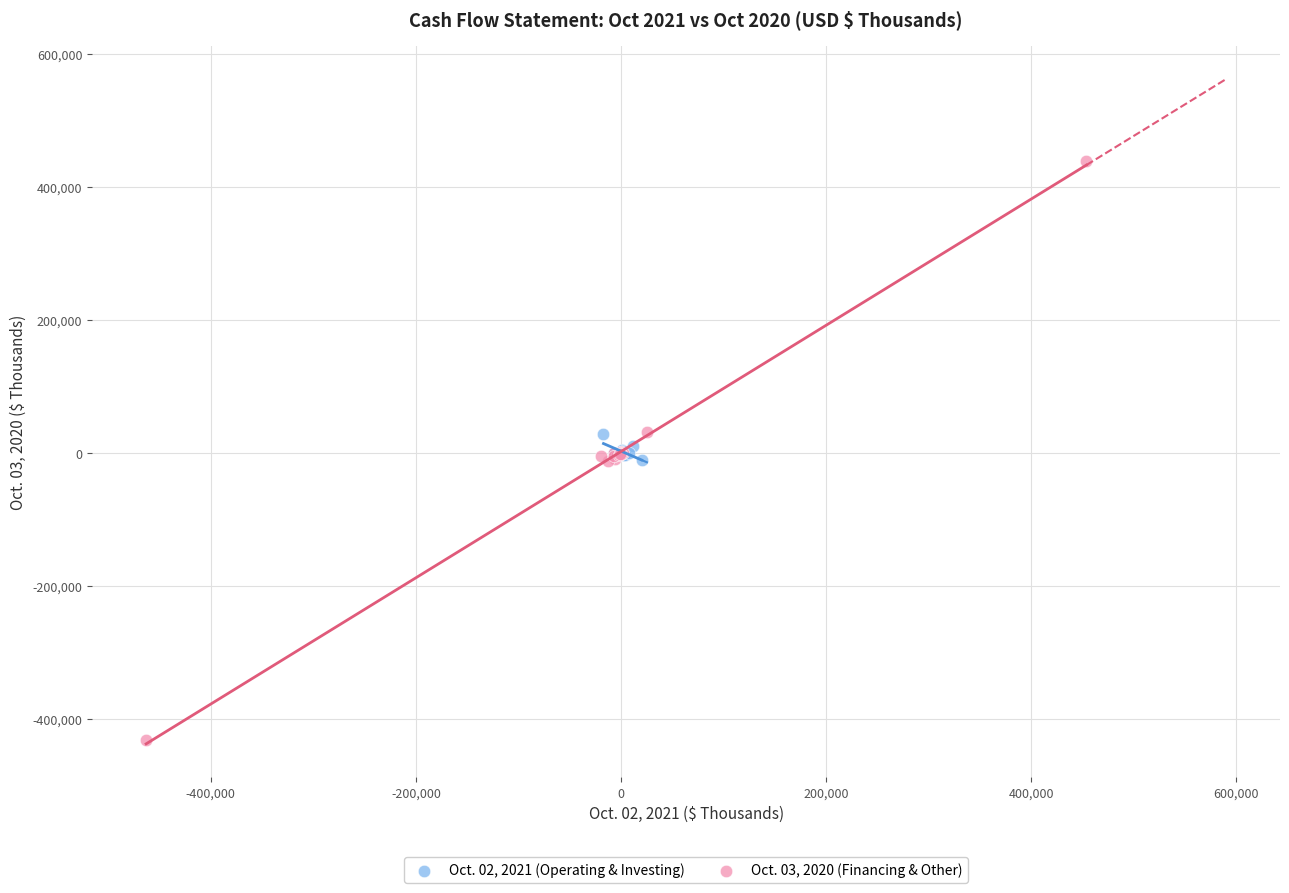

Which series has the widest spread of Y values?

Oct. 03, 2020 (Financing & Other)